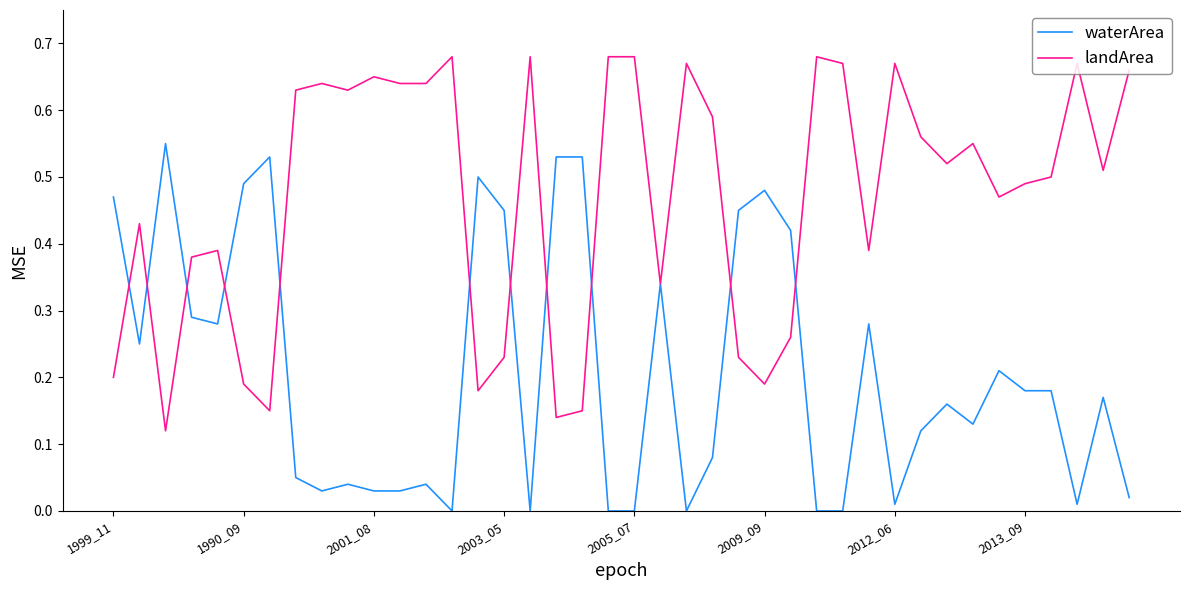

Rank the series by their average value, from highest to lowest.

landArea, waterArea